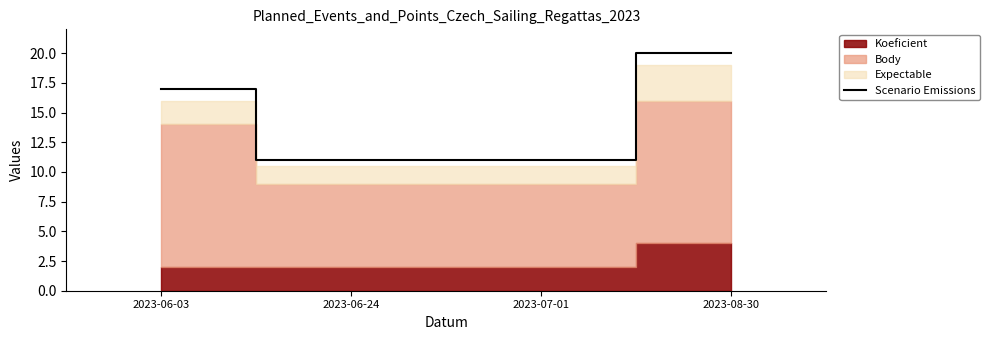

At which category does the chart reach its peak across all series?

2023-08-30